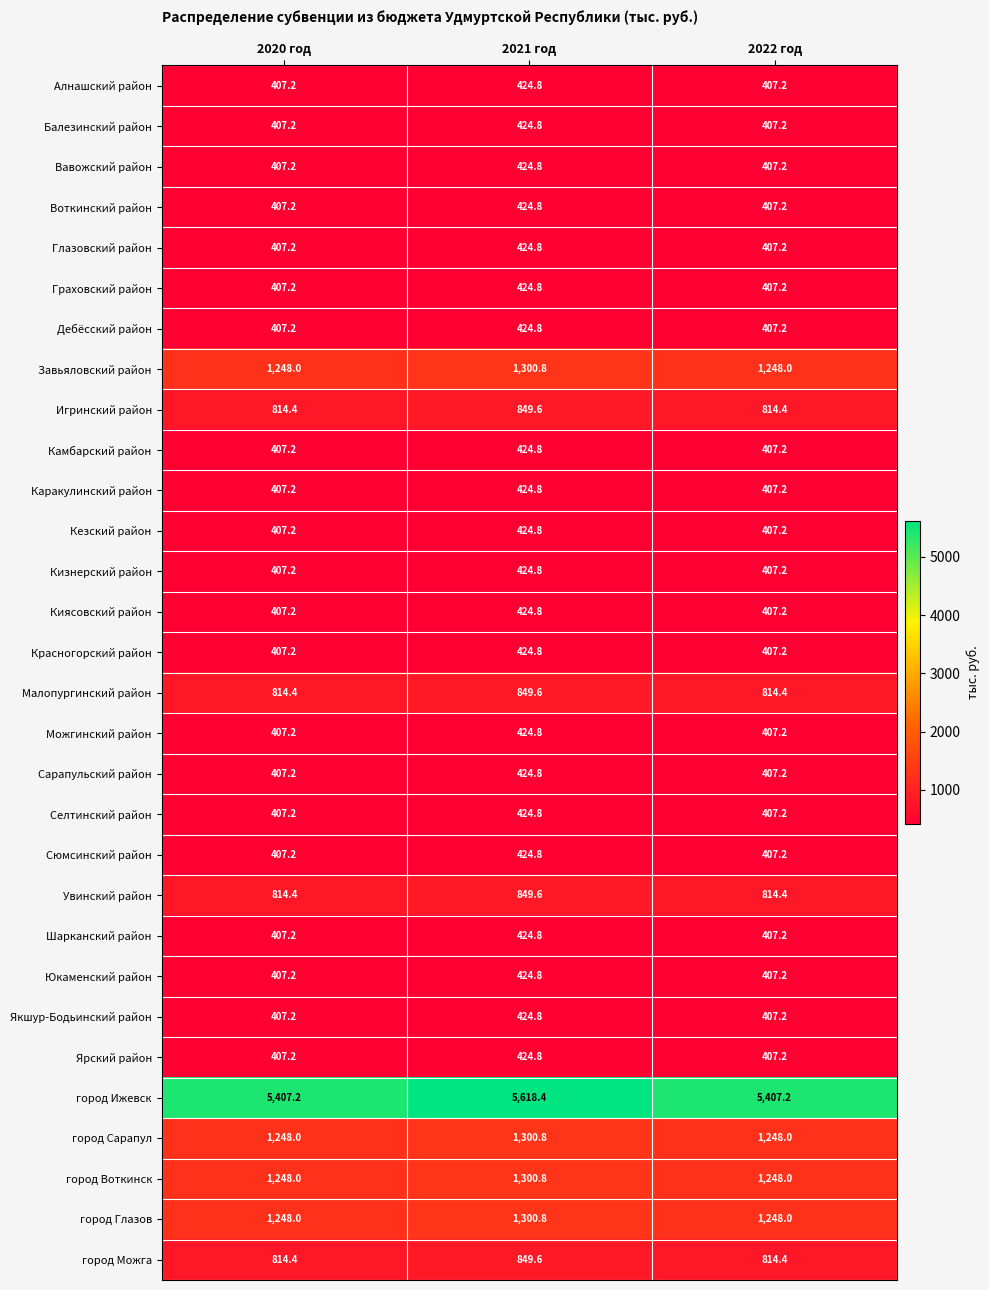

What is the difference between the maximum and minimum values in the Каракулинский район series?

17.6